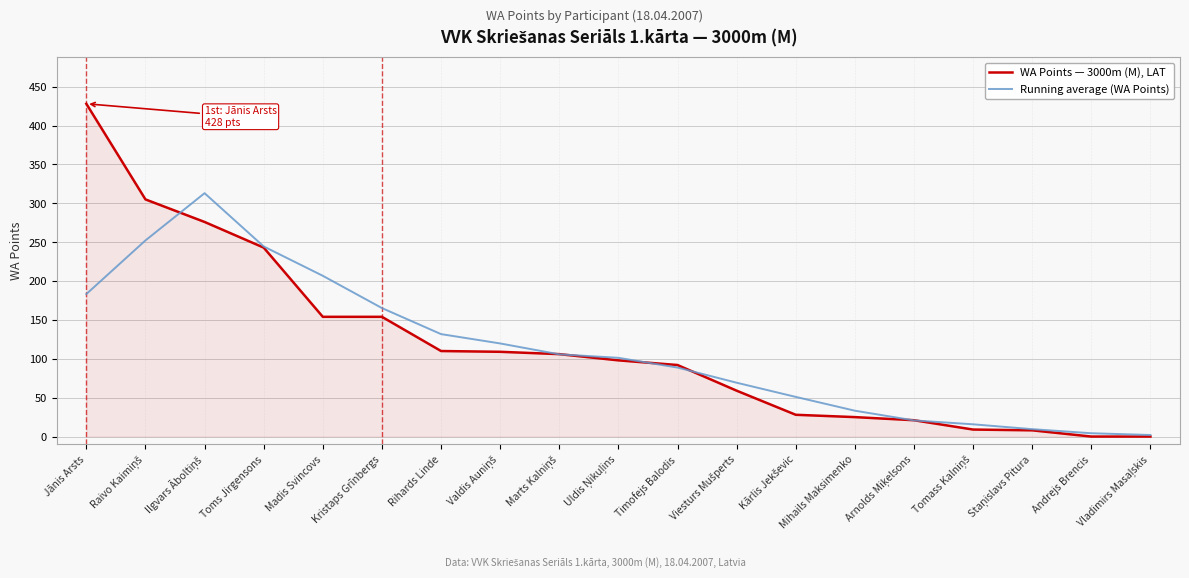

Between Toms Jirgensons and Kristaps Grīnbergs, which series saw the biggest shift?

WA Points — 3000m (M), LAT